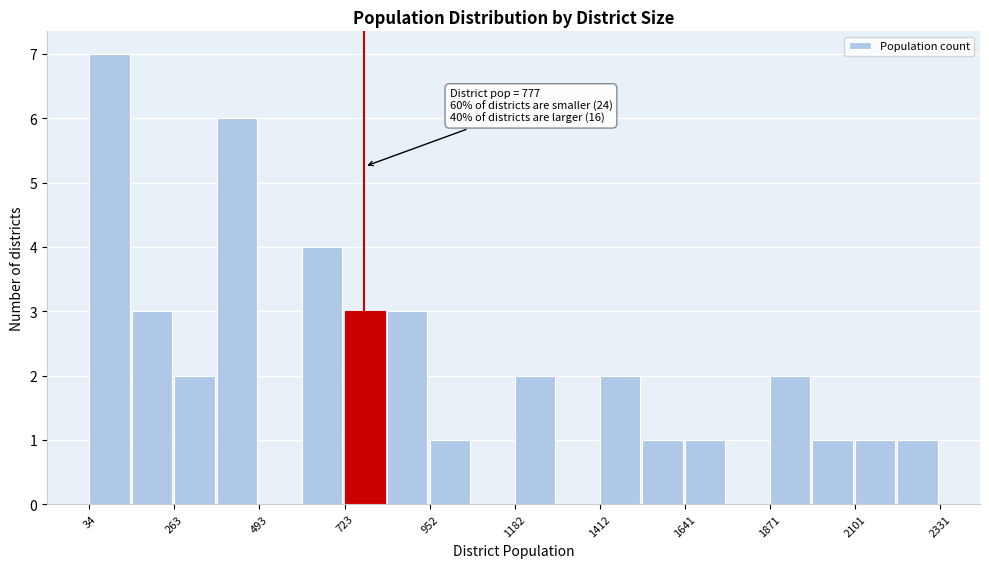

Read against the x-axis, roughly where is the centre of the tallest bar?

100